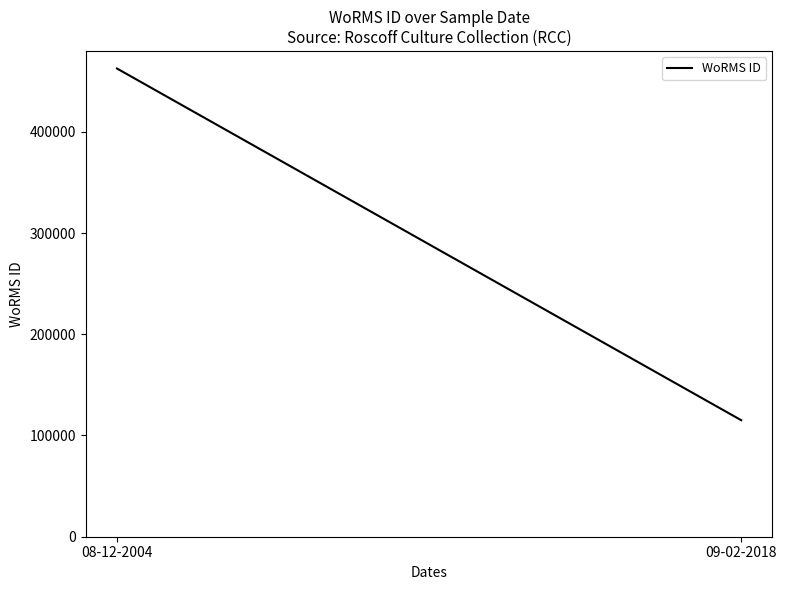

At which label is the value closest to 288796?

09-02-2018